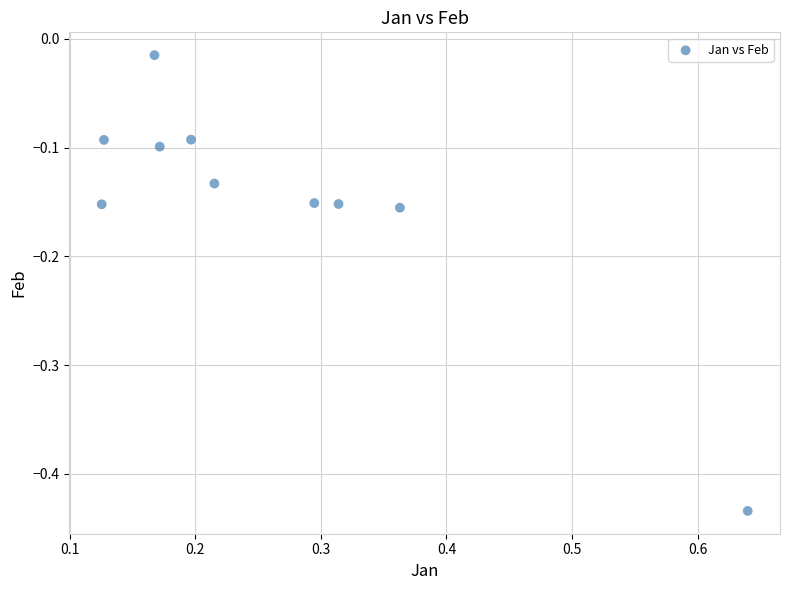

What is the average X value?

0.3